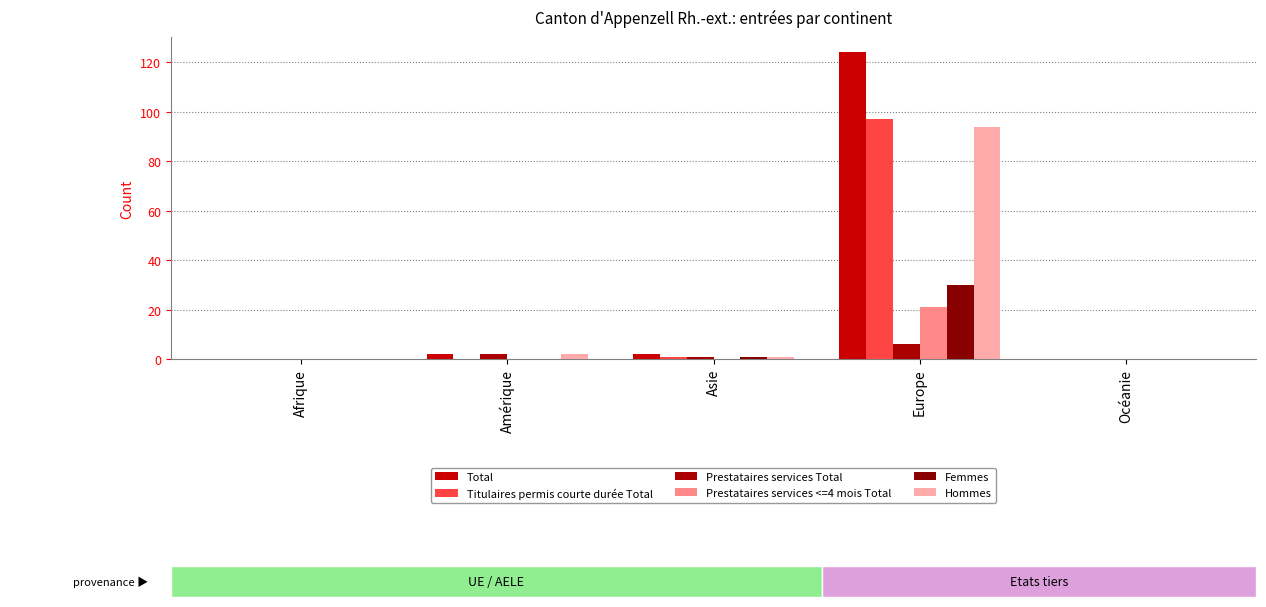

What is the value of the Prestataires services <=4 mois Total bar at the 4th from the left?

21